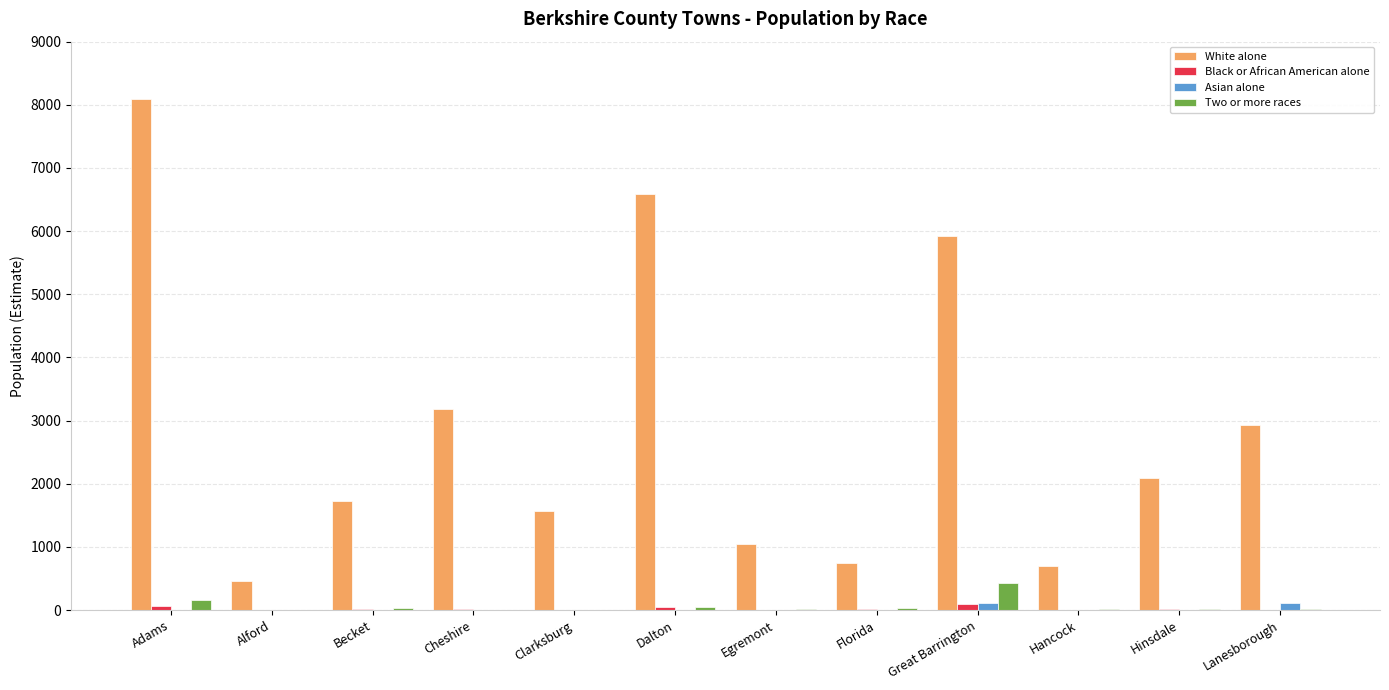

Between Cheshire and Hinsdale, which series saw the biggest shift?

White alone